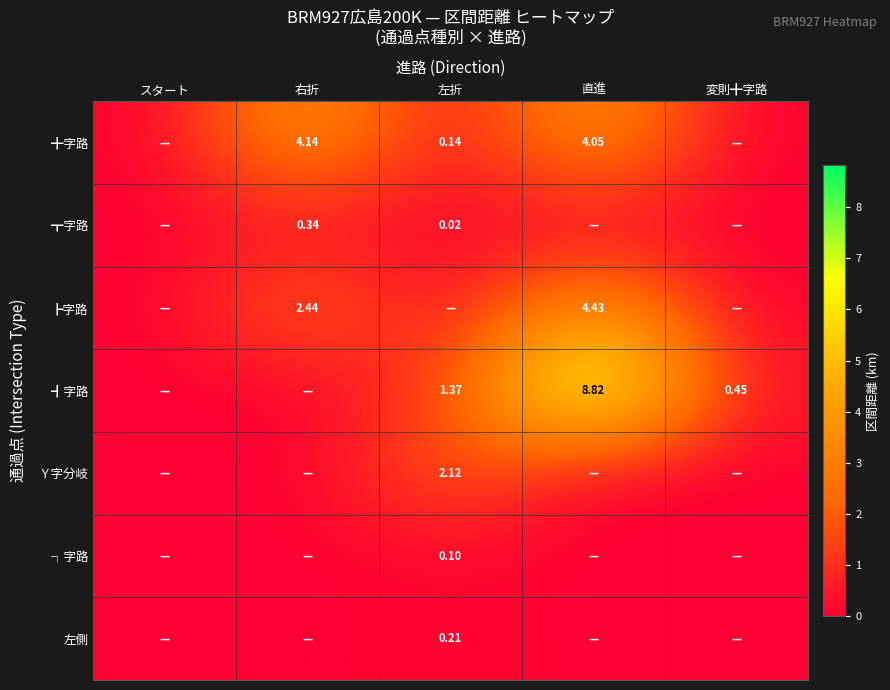

Is it true that ╋字路 equals 7.3 at 右折?

False